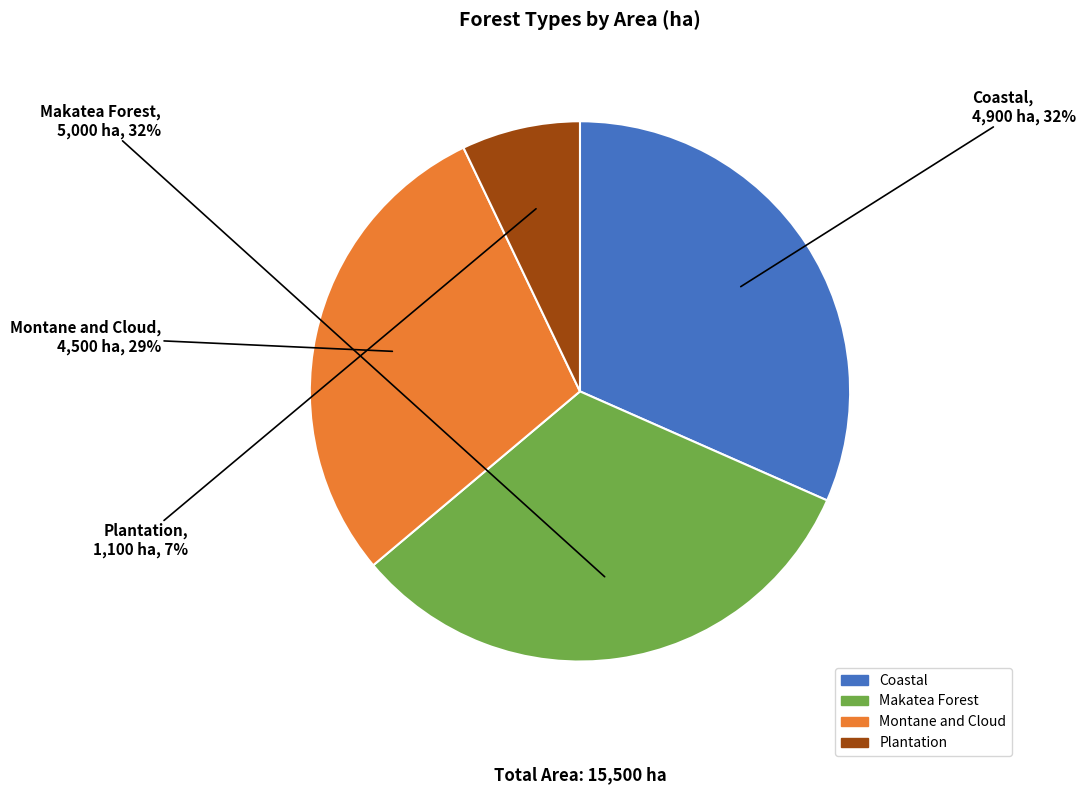

True or false: Makatea Forest accounts for 32% of the total.

True